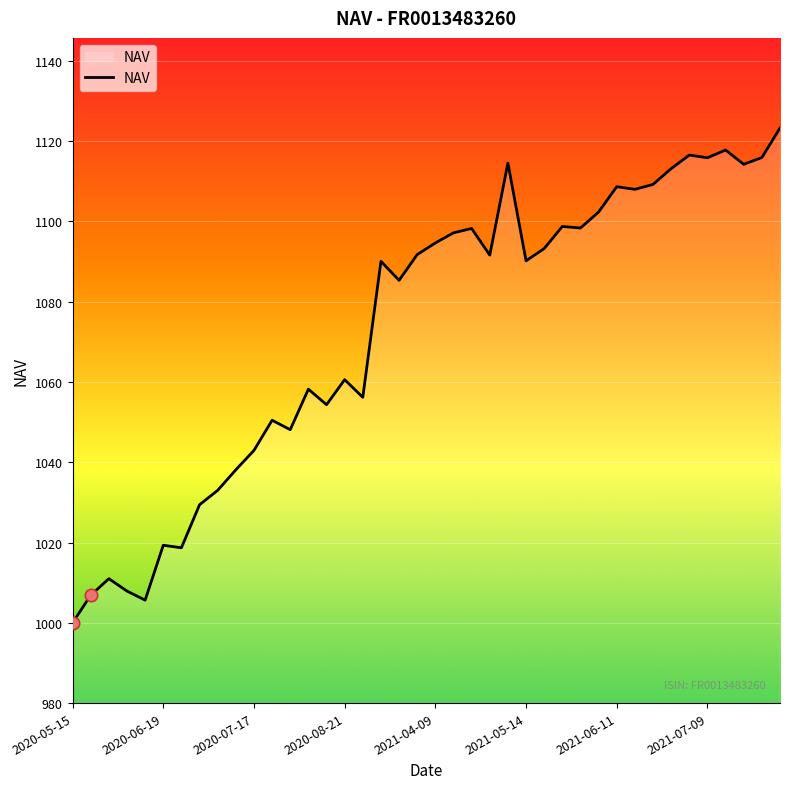

What is the smallest value displayed?

1000.0